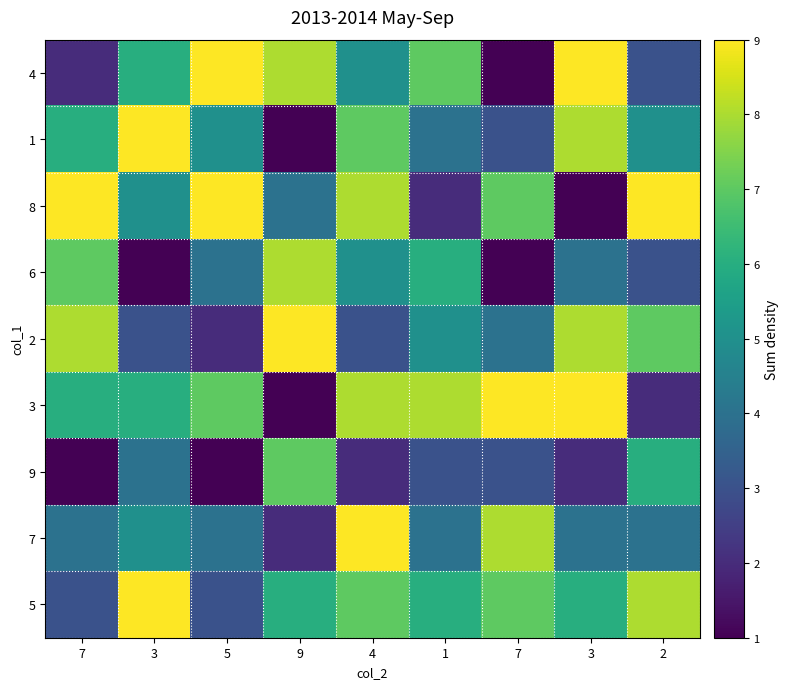

Reading left to right, extract all data points from this chart.

4: 7=2	3=6	5=9	9=8	4=5	1=7	7=1	3=9	2=3
1: 7=6	3=9	5=5	9=1	4=7	1=4	7=3	3=8	2=5
8: 7=9	3=5	5=9	9=4	4=8	1=2	7=7	3=1	2=9
6: 7=7	3=1	5=4	9=8	4=5	1=6	7=1	3=4	2=3
2: 7=8	3=3	5=2	9=9	4=3	1=5	7=4	3=8	2=7
3: 7=6	3=6	5=7	9=1	4=8	1=8	7=9	3=9	2=2
9: 7=1	3=4	5=1	9=7	4=2	1=3	7=3	3=2	2=6
7: 7=4	3=5	5=4	9=2	4=9	1=4	7=8	3=4	2=4
5: 7=3	3=9	5=3	9=6	4=7	1=6	7=7	3=6	2=8